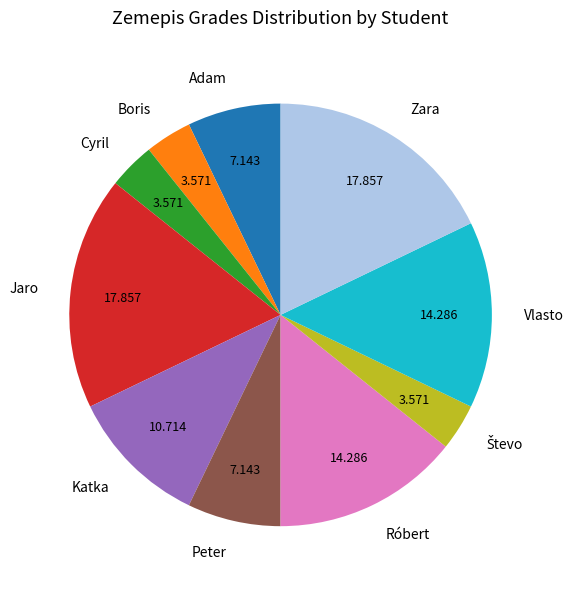

Count the number of slices in the pie.

10